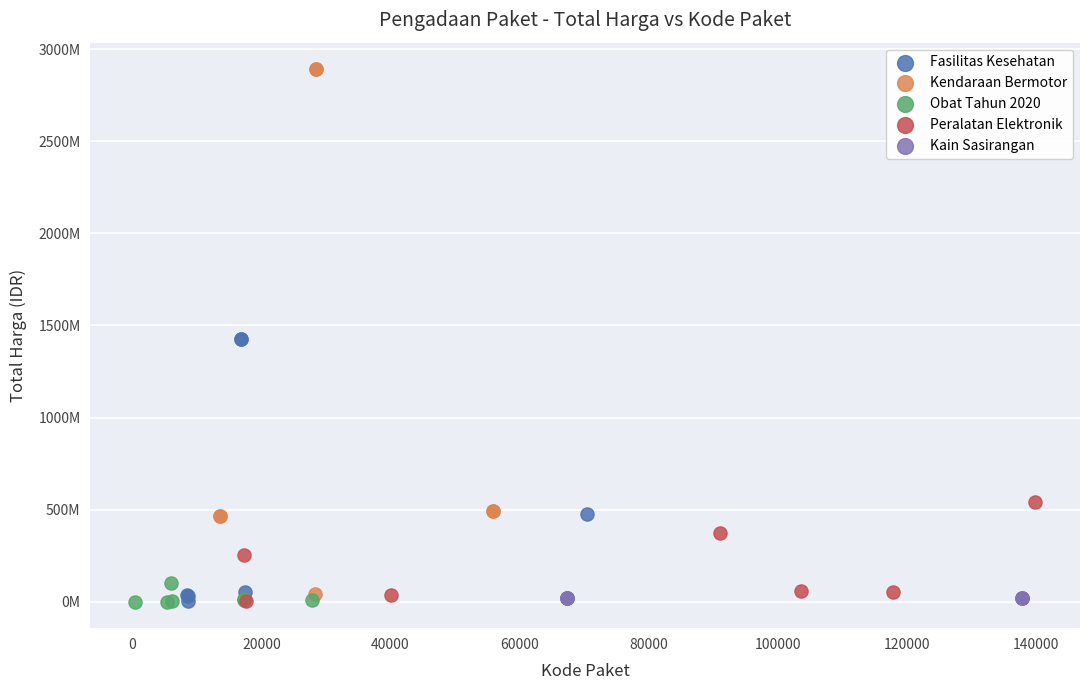

What are all the series names shown in the legend?

Fasilitas Kesehatan, Kendaraan Bermotor, Obat Tahun 2020, Peralatan Elektronik, Kain Sasirangan